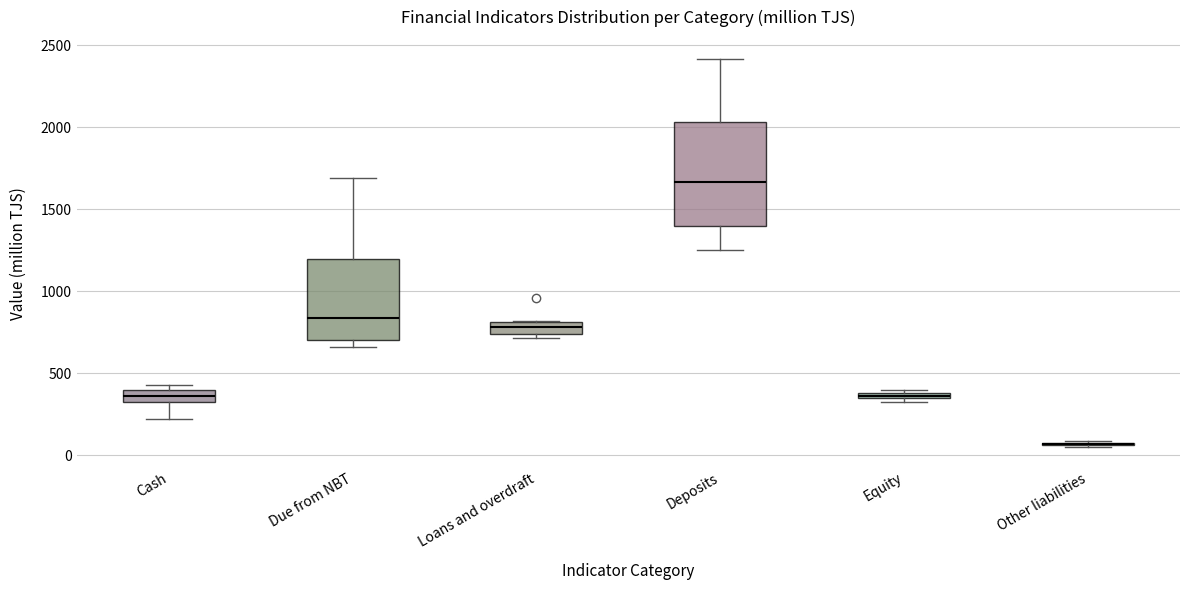

Where is the lower edge of the box for Due from NBT on the y-axis? The values are not printed on the chart, so give them approximately, as read against the axis.

700